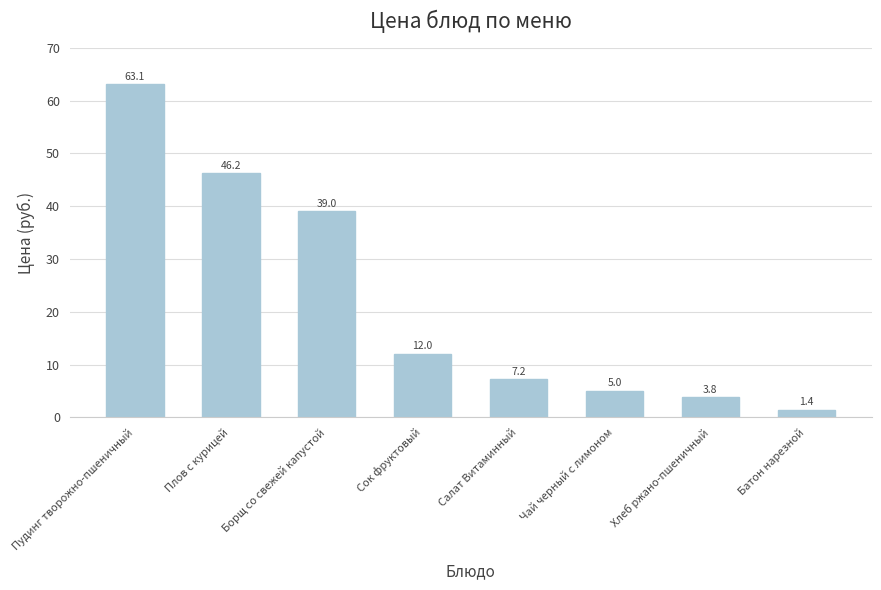

Reading right to left, list all the values displayed in this chart.

Батон нарезной=1.4	Хлеб ржано-пшеничный=3.8	Чай черный с лимоном=5.0	Салат Витаминный=7.2	Сок фруктовый=12.0	Борщ со свежей капустой=39.0	Плов с курицей=46.2	Пудинг творожно-пшеничный=63.1